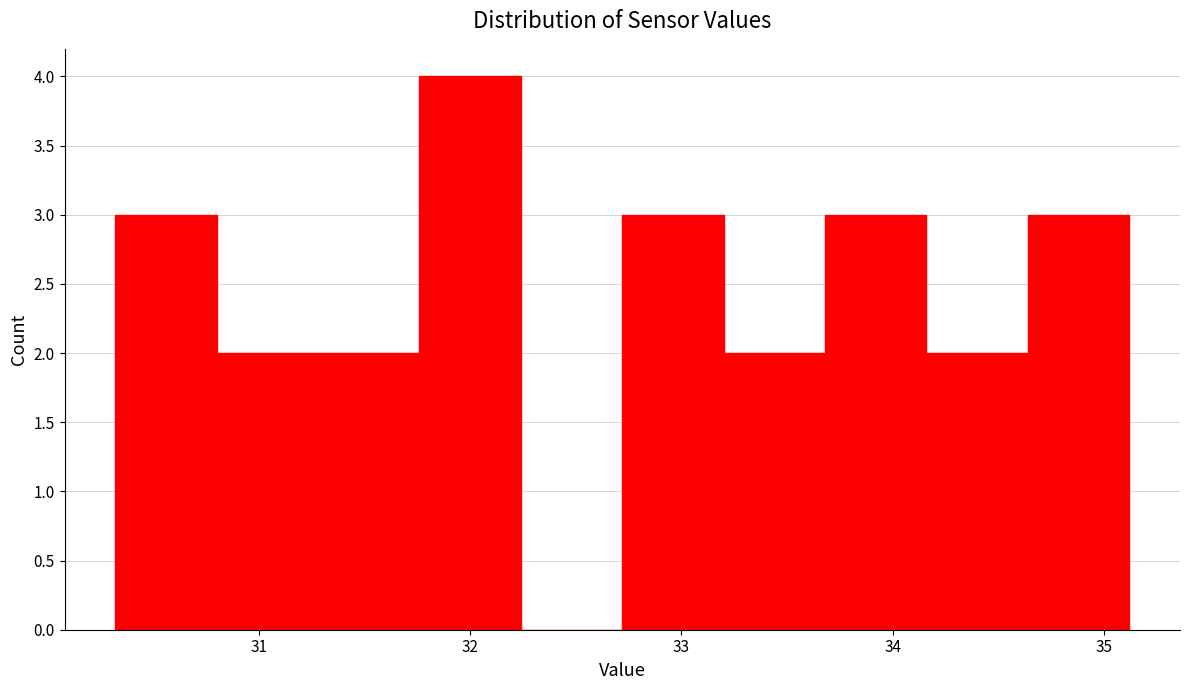

Which range on the x-axis has the tallest bar?

31.76 to 32.24